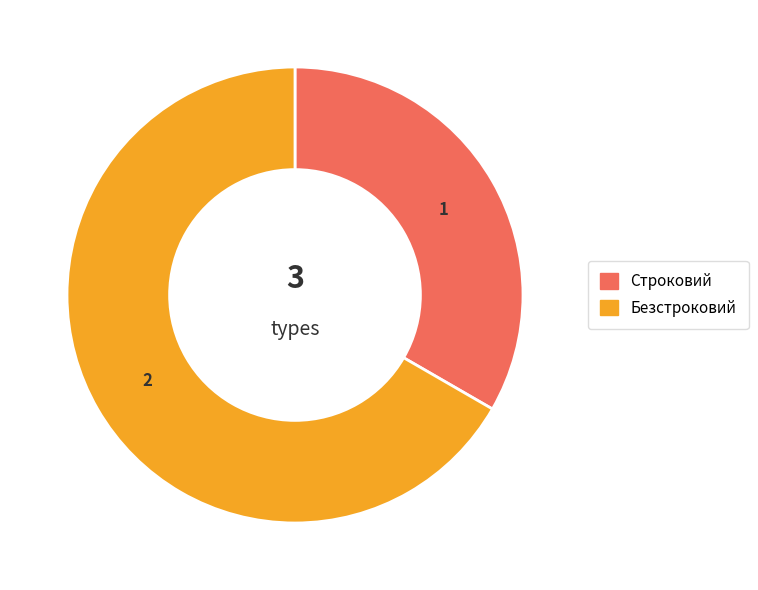

Approximately how many times larger is the value at Безстроковий compared to Строковий?

2.0